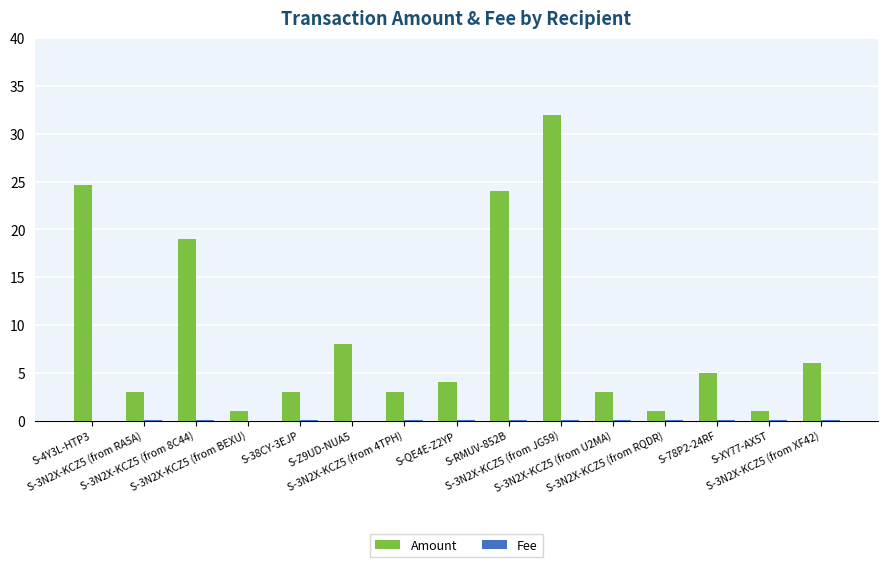

Which series has the largest total across all categories?

Amount